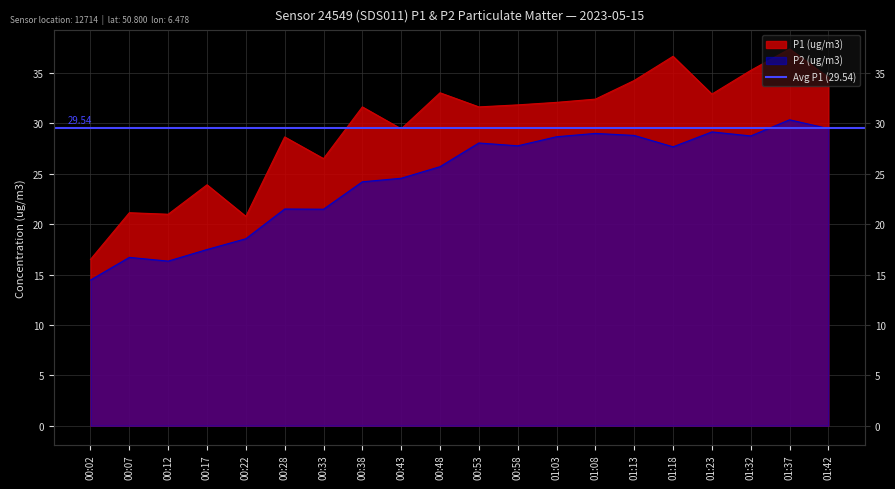

What is the sum of all P2 (ug/m3) values?

488.6